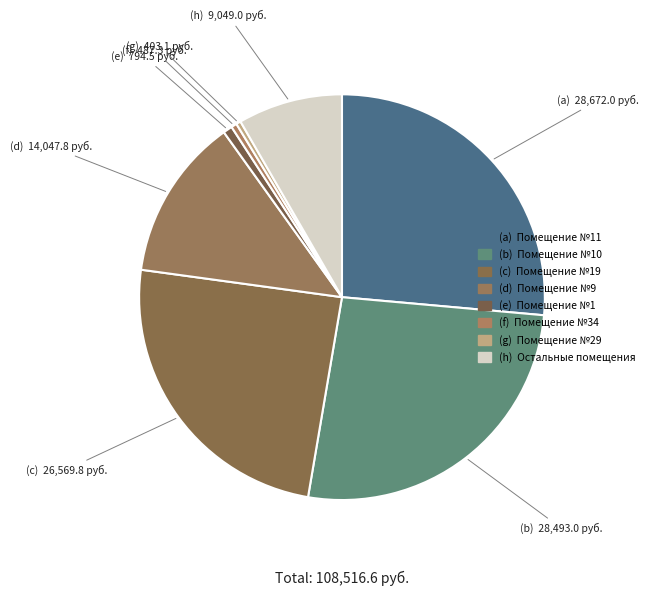

Count the number of slices in the pie.

8